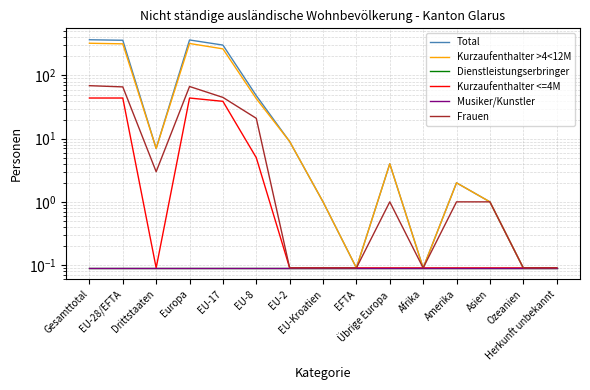

What is the average value of the Musiker/Kunstler series?

0.1